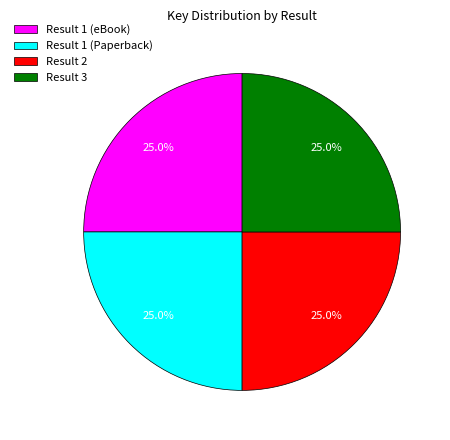

The Result 3 slice represents 25% of the pie. True or false?

True